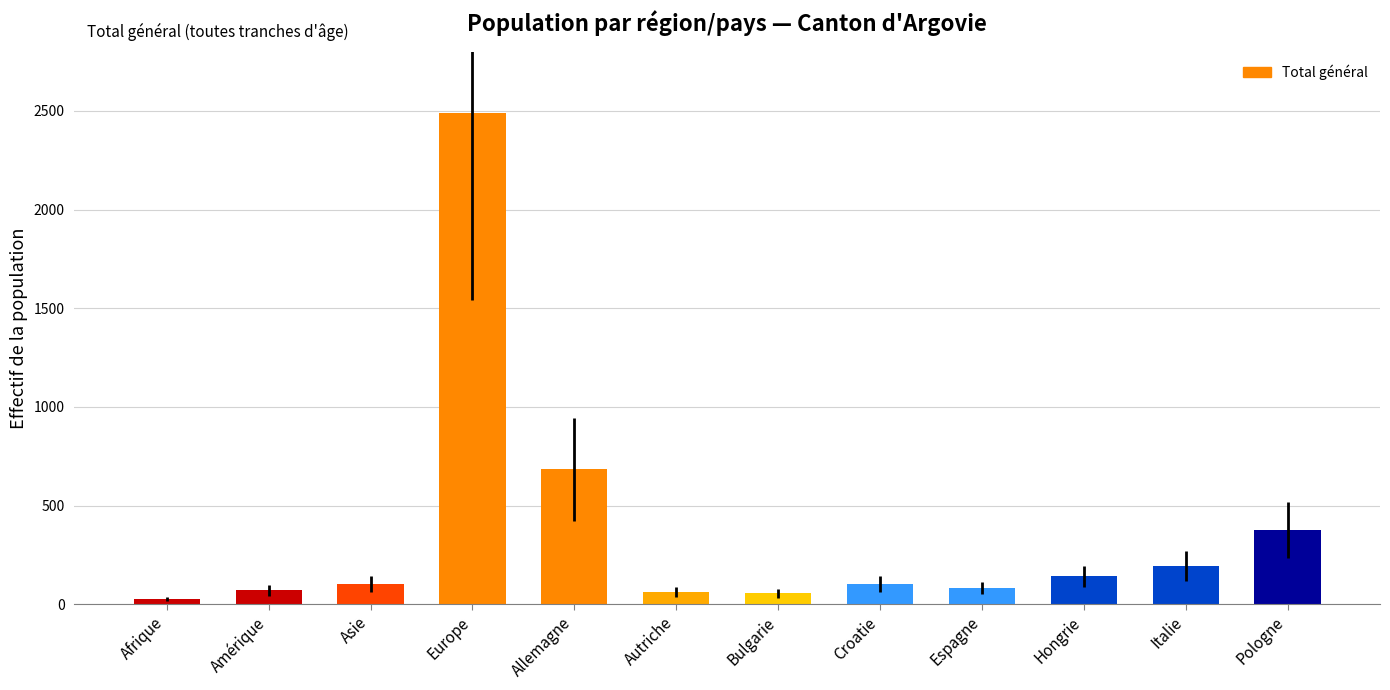

What value does the data have at Amérique?

70